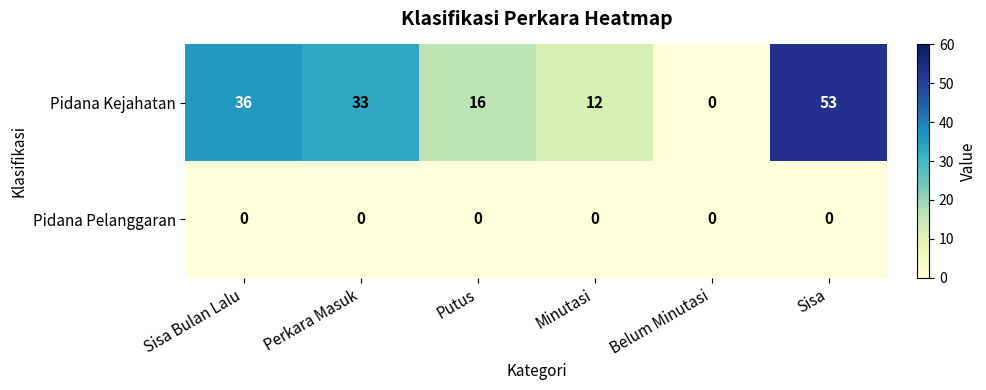

Which series changed the most between Sisa Bulan Lalu and Perkara Masuk?

Pidana Kejahatan